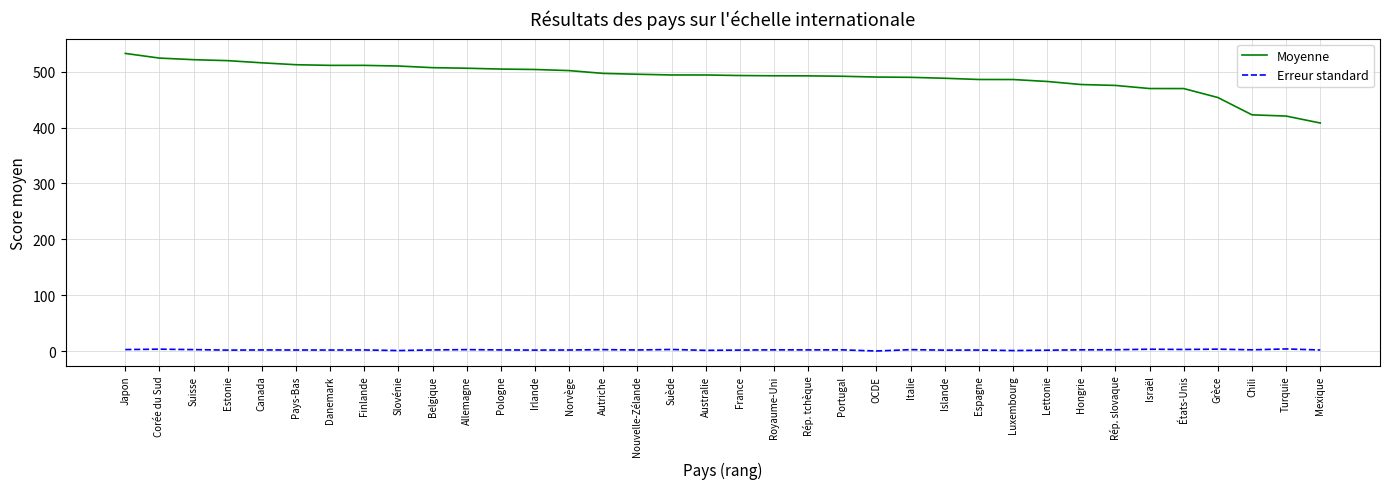

Rank the series at Royaume-Uni from highest to lowest value.

Moyenne, Erreur standard